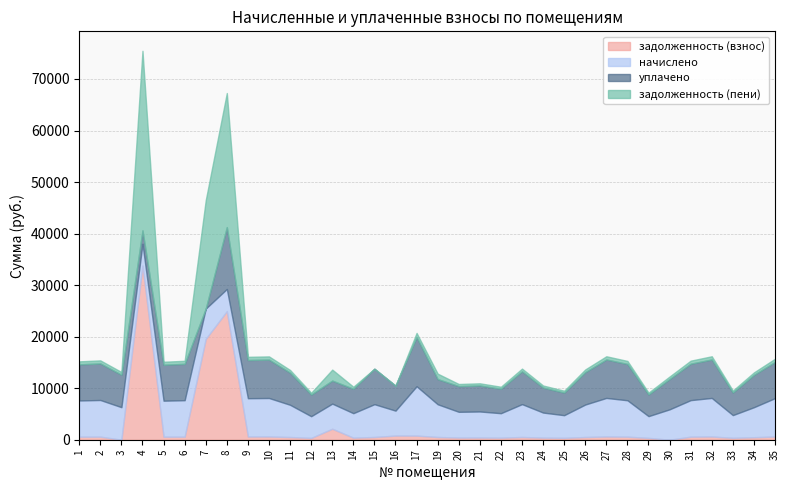

At how many categories does at least one series exceed 16392?

3